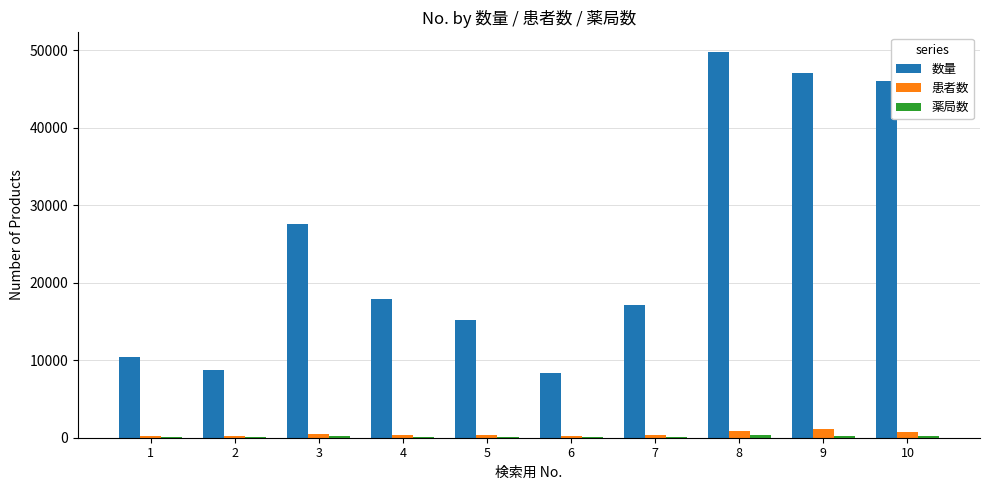

Which series has the largest total across all categories?

数量